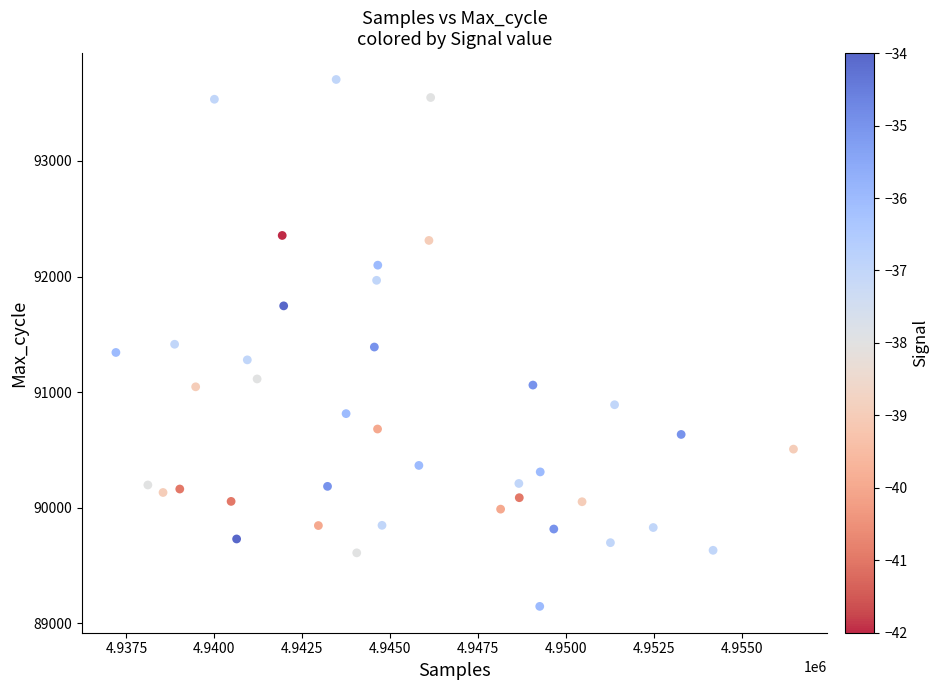

What is the range of X values (max minus min)?

19275